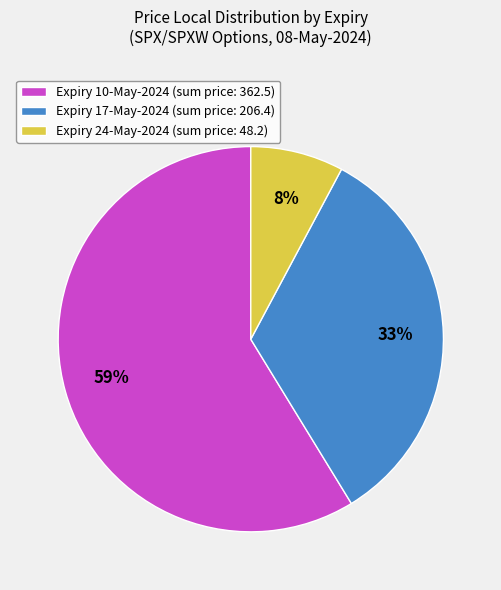

Approximately how many times larger is the value at Expiry 10-May-2024 (sum price: 362.5) compared to Expiry 17-May-2024 (sum price: 206.4)?

1.8